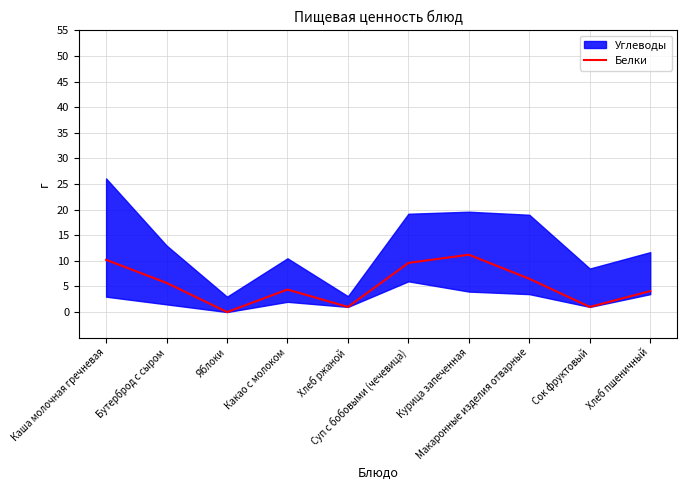

Which category has the lowest value across all series?

Яблоки